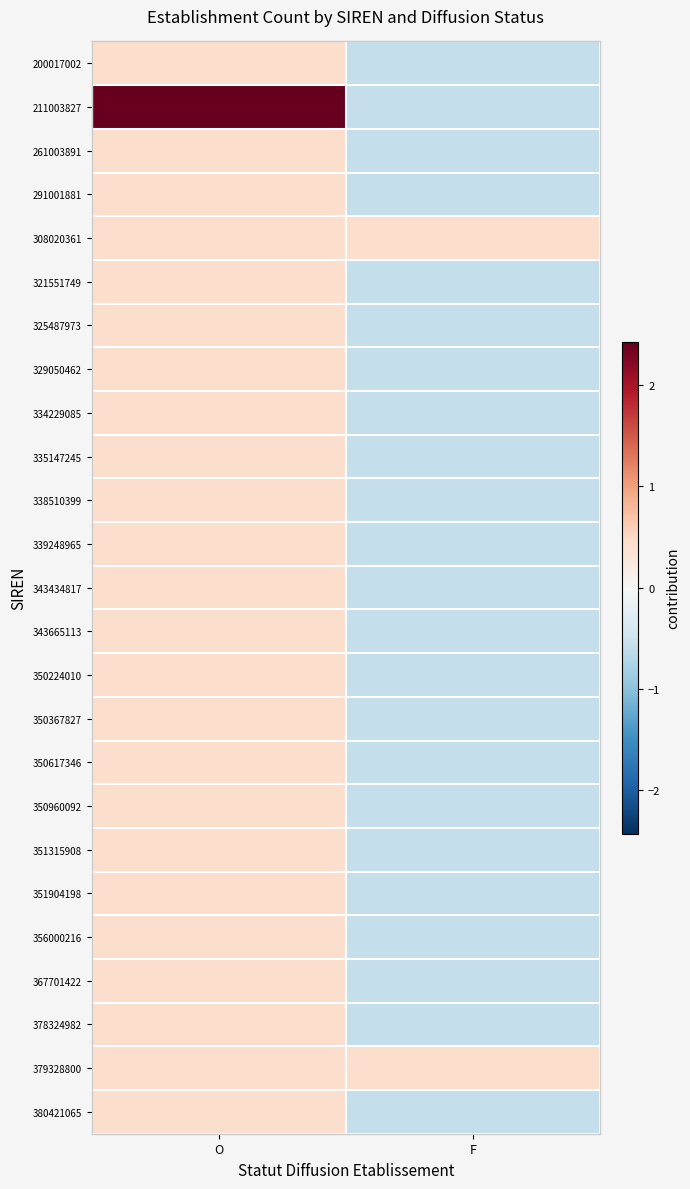

Rank the series at F from highest to lowest value.

308020361, 379328800, 200017002, 211003827, 261003891, 291001881, 321551749, 325487973, 329050462, 334229085, 335147245, 338510399, 339248965, 343434817, 343665113, 350224010, 350367827, 350617346, 350960092, 351315908, 351904198, 356000216, 367701422, 378324982, 380421065